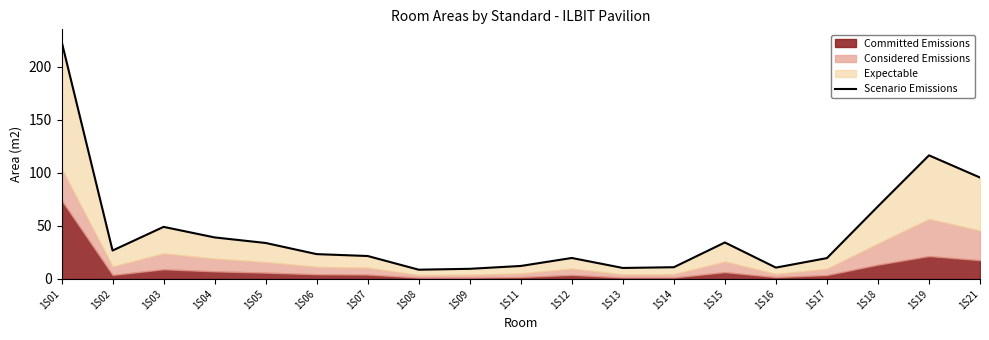

Which label corresponds to the smallest value in the chart?

1S08